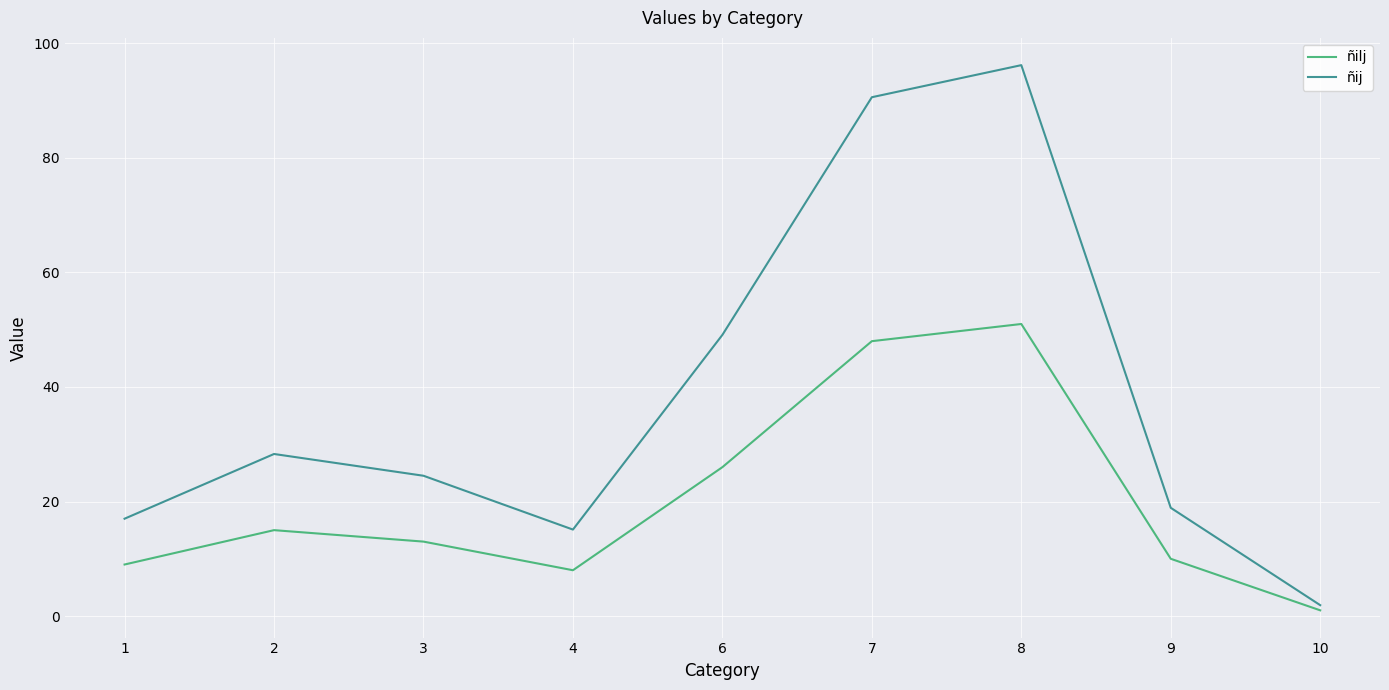

What is the spread (max minus min) of values at 1?

8.0